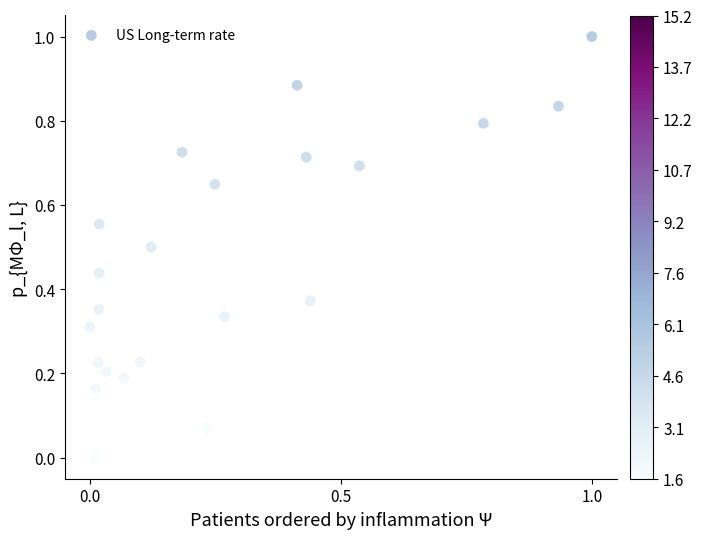

What is the range of Y values (max minus min)?

1.0